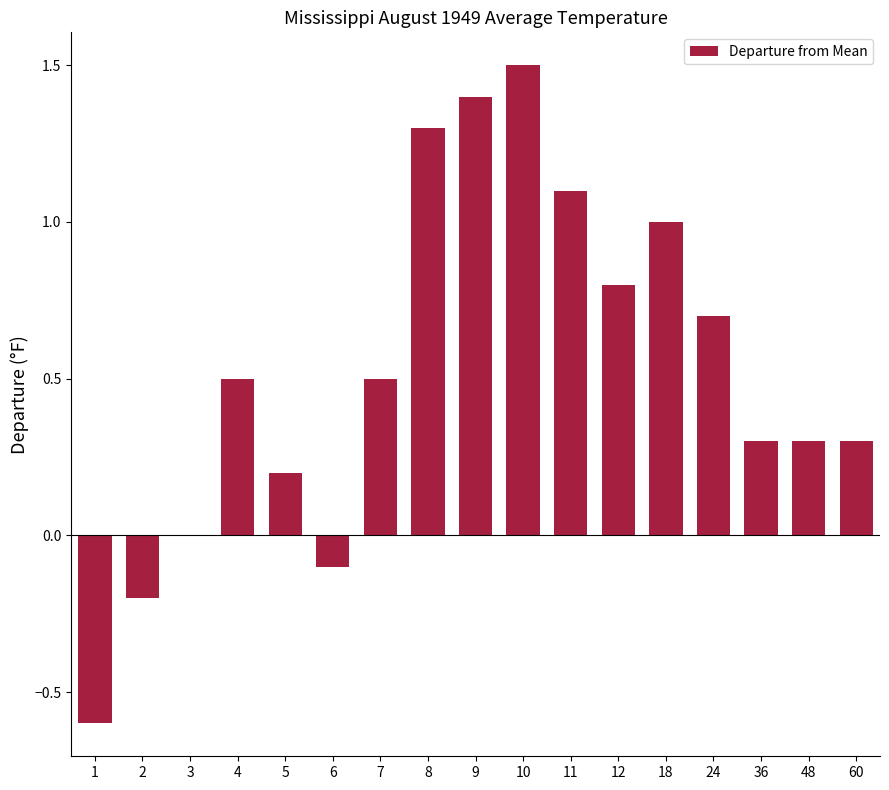

What is the sum of the values at 7 and 18?

1.5